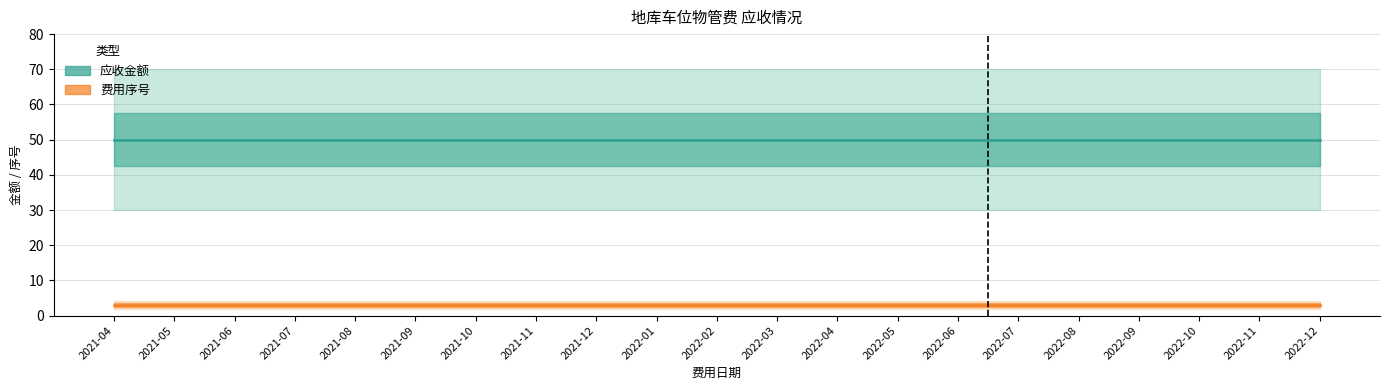

The 应收金额 series shows 50 at 2022-10. True or false?

True